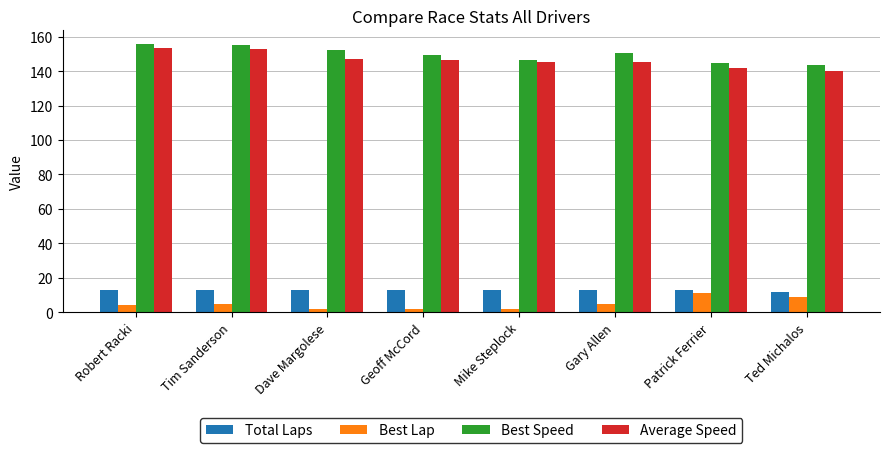

Are the bars grouped side by side (vs. stacked)?

Yes